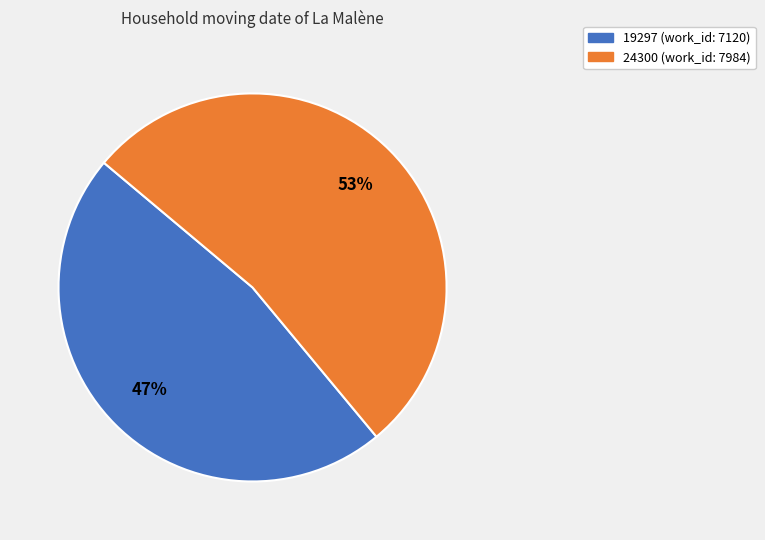

Is it true that 19297 is 39% of the pie?

False